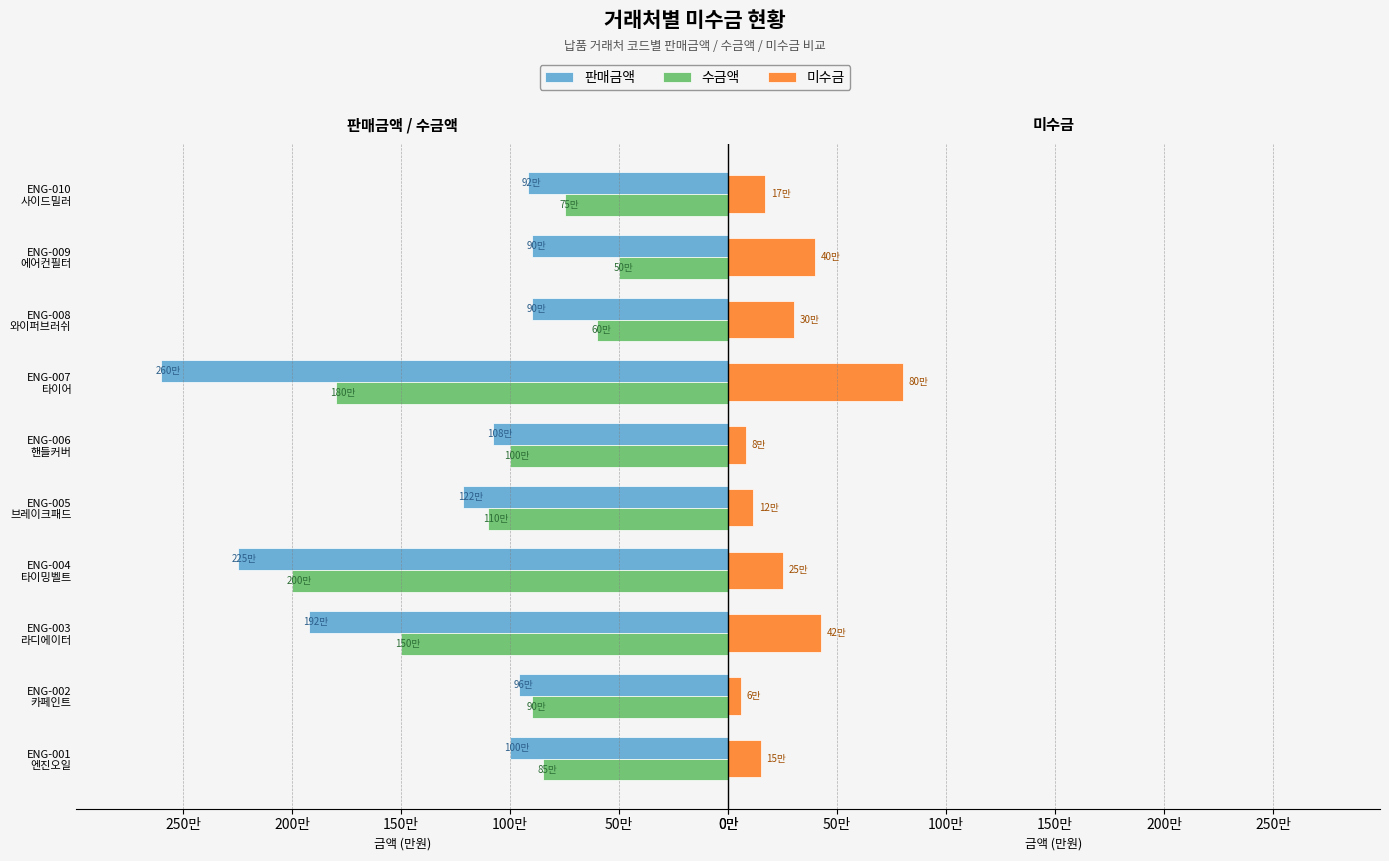

Is it true that 미수금 equals 44936 at ENG-006 핸들커버?

False